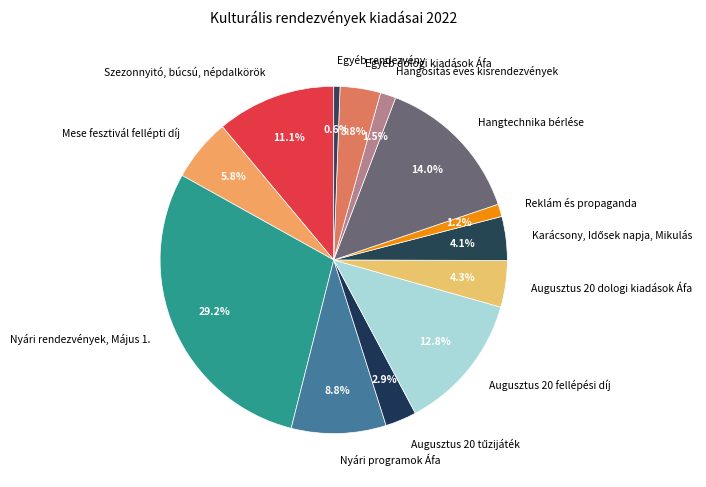

Which has a higher value, Mese fesztivál fellépti díj or Augusztus 20 dologi kiadások Áfa?

Mese fesztivál fellépti díj